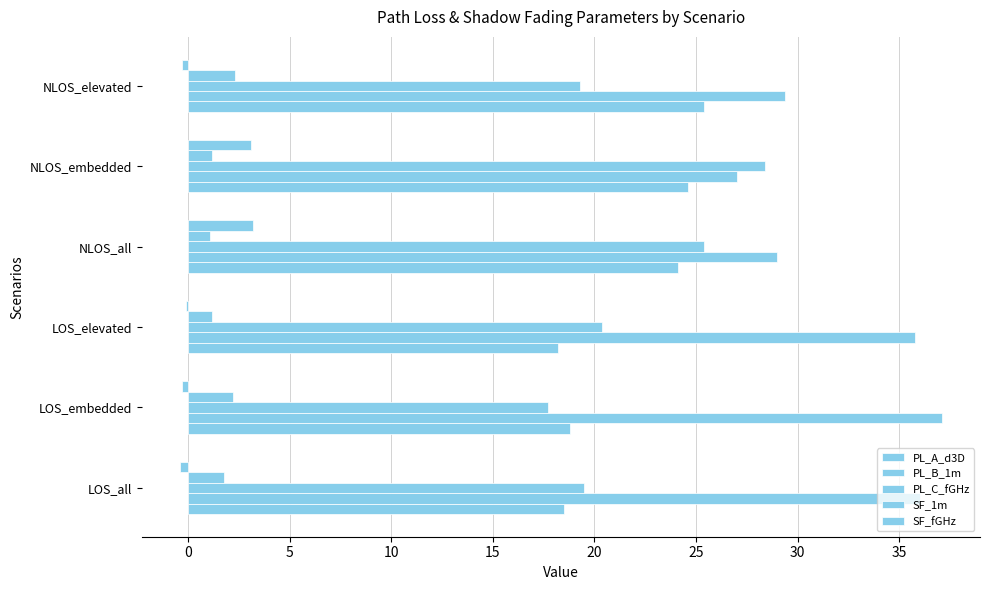

Count the number of categories in the chart.

6